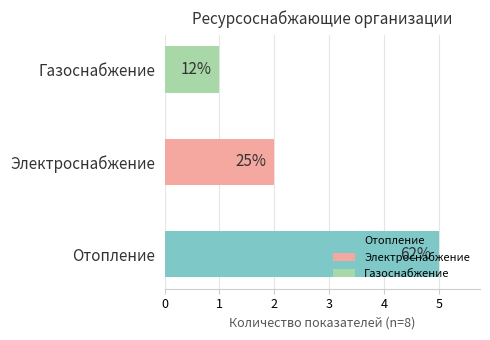

How many bars are there in total?

3